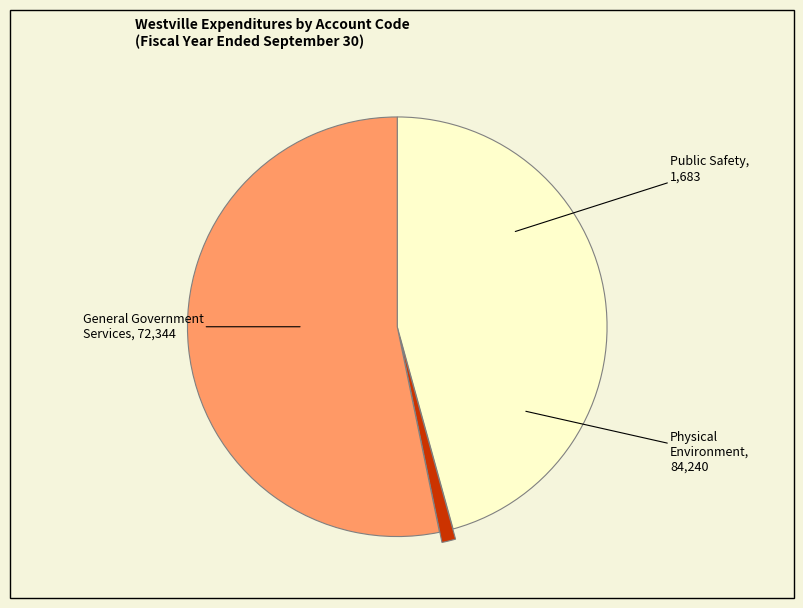

Does any single category account for the majority?

Yes